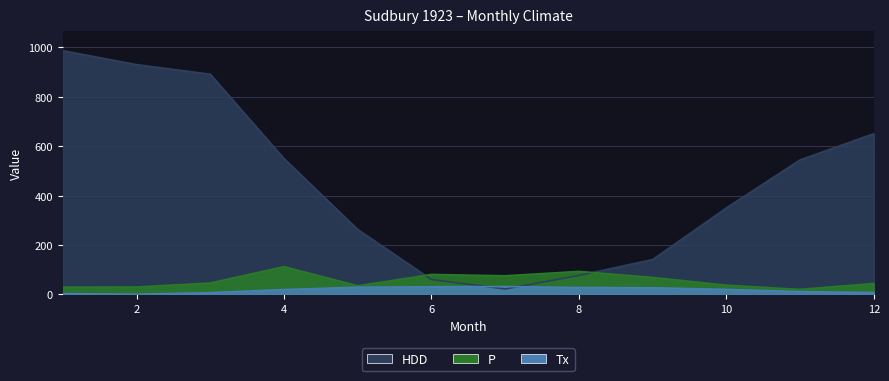

What is the approximate value of P at 11?

20.0